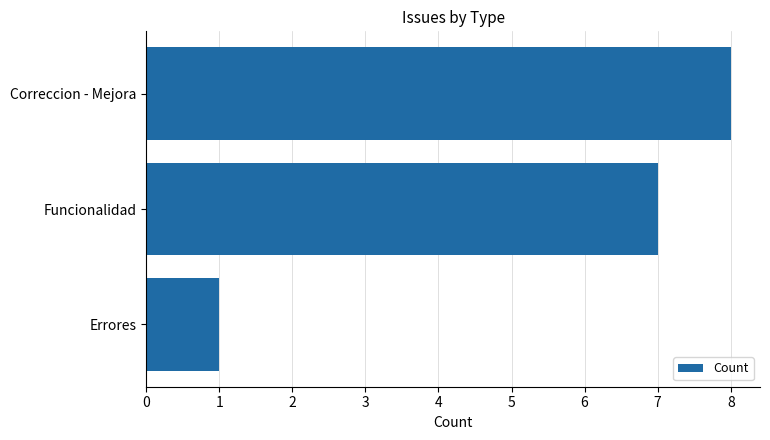

Are the bars horizontal?

Yes